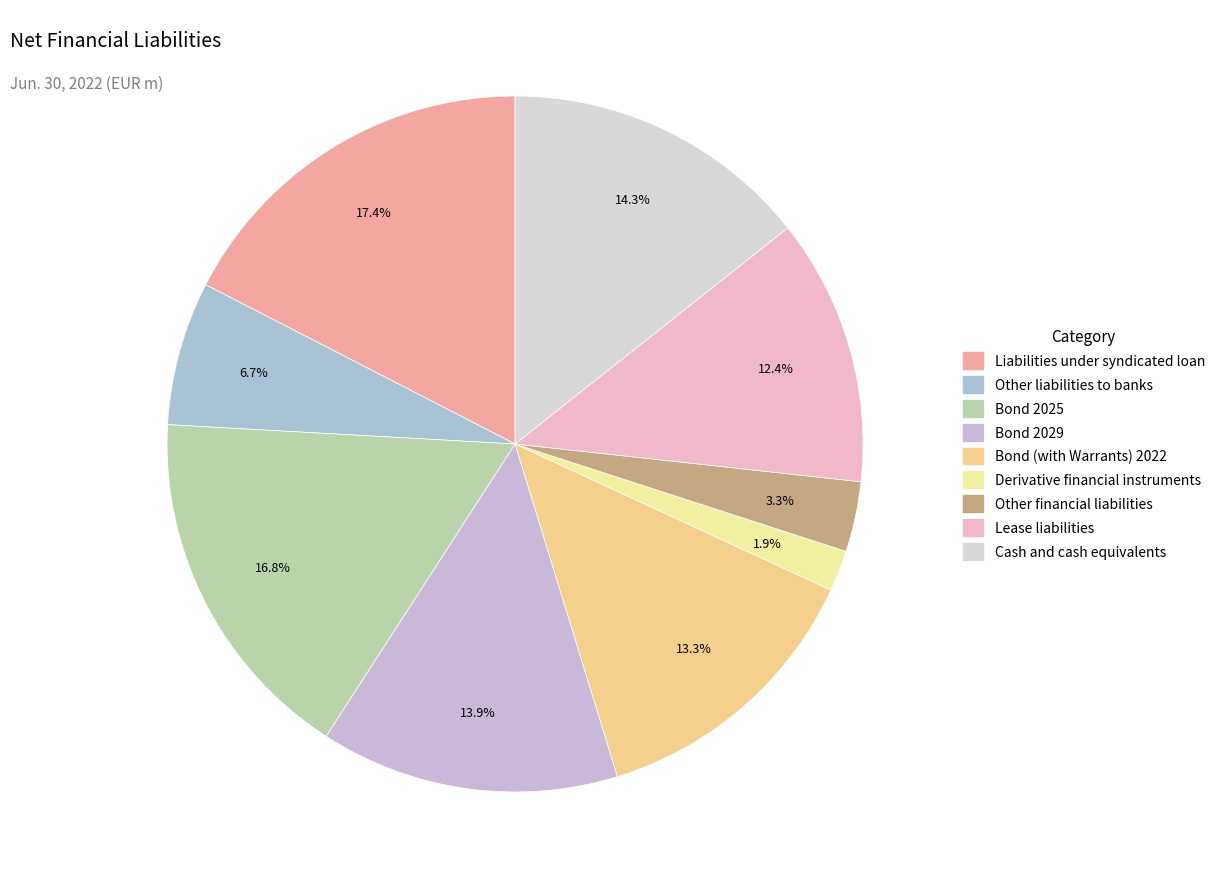

Rank the categories by value from highest to lowest.

Liabilities under syndicated loan, Bond 2025, Cash and cash equivalents, Bond 2029, Bond (with Warrants) 2022, Lease liabilities, Other liabilities to banks, Other financial liabilities, Derivative financial instruments